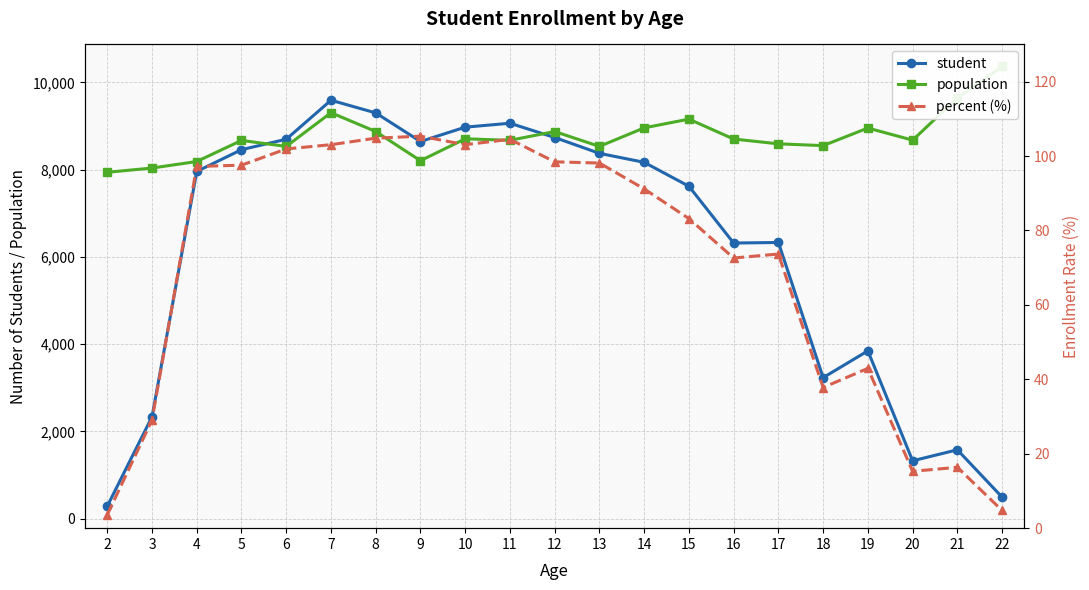

In population, how many points are lower than both neighbors (excluding endpoints)?

6